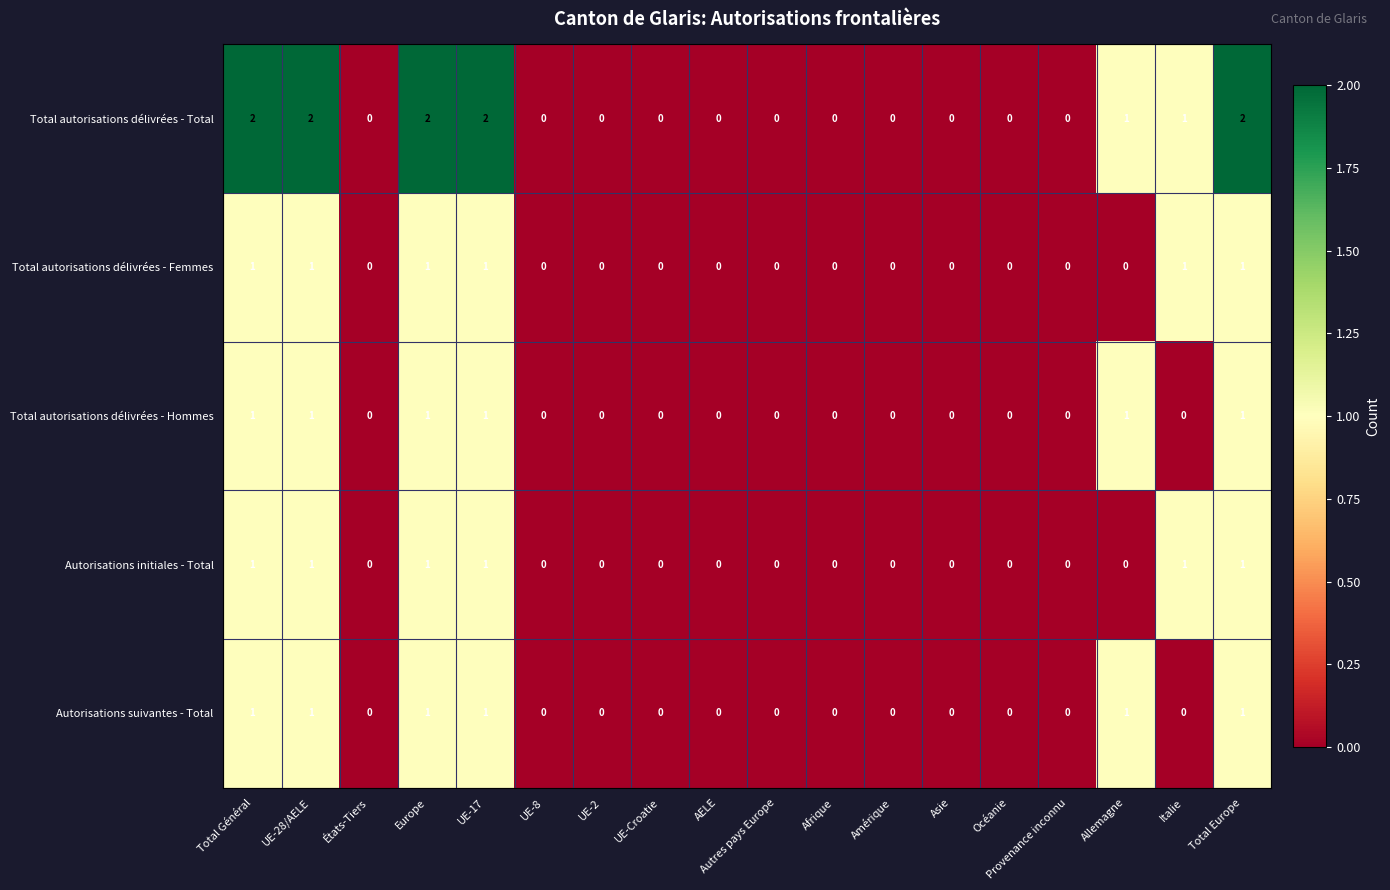

Which series has the largest range (max minus min)?

Total autorisations délivrées - Total